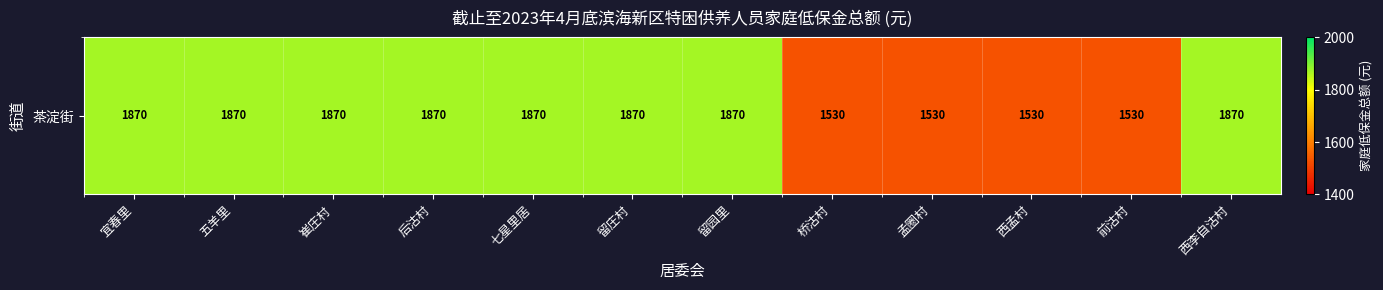

Reading left to right, list all the values displayed in this chart.

宜春里=1870	五羊里=1870	崔庄村=1870	后沽村=1870	七星里居=1870	留庄村=1870	留园里=1870	桥沽村=1530	孟圈村=1530	西孟村=1530	前沽村=1530	西李自沽村=1870